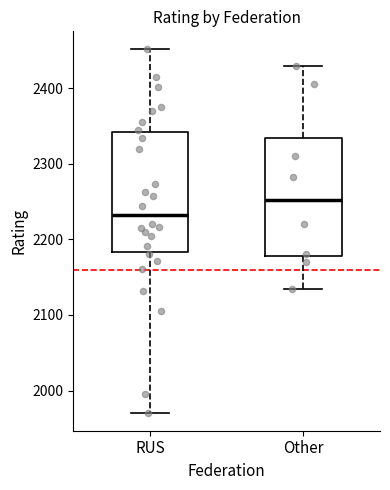

Which box has the lowest median line?

RUS